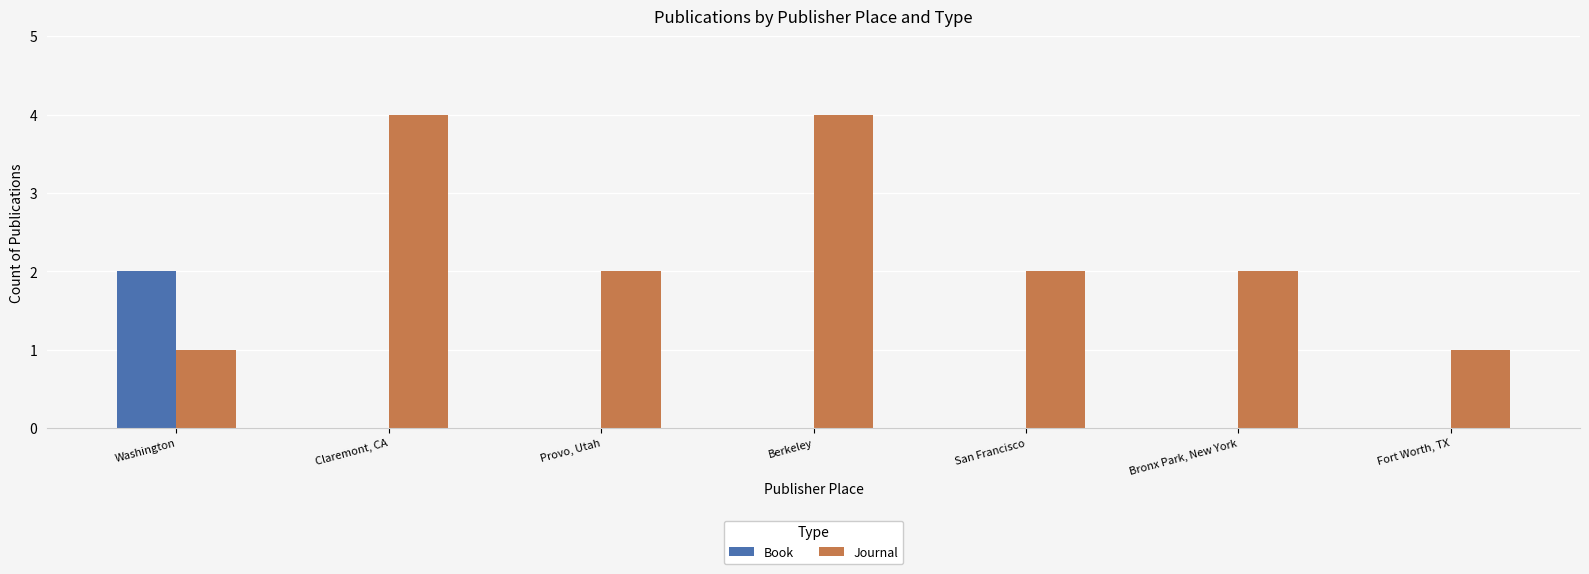

Which series changed the most between Berkeley and Bronx Park, New York?

Journal